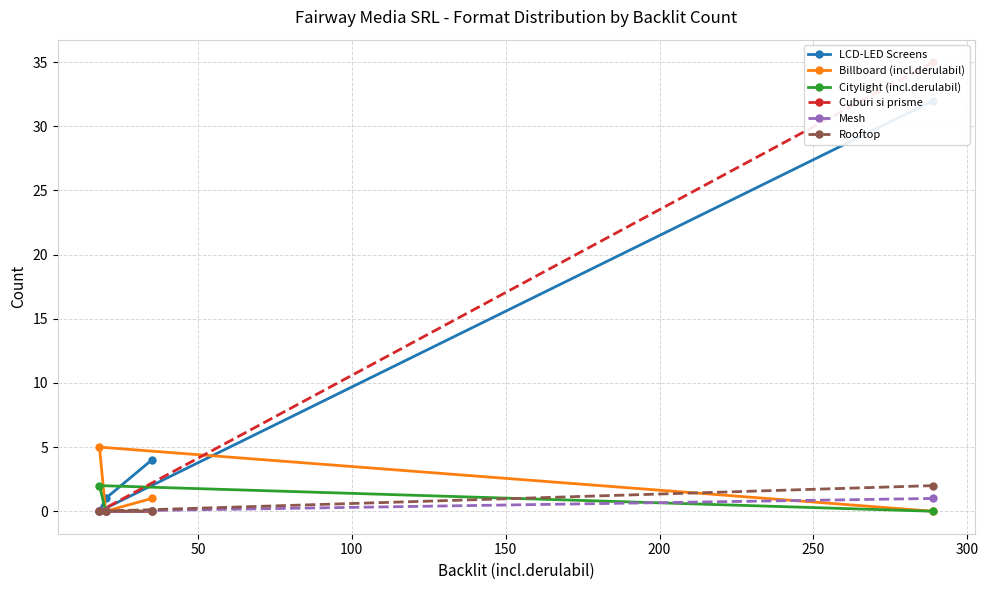

Rank the series by their maximum value, from lowest to highest.

Mesh, Citylight (incl.derulabil), Rooftop, Billboard (incl.derulabil), LCD-LED Screens, Cuburi si prisme